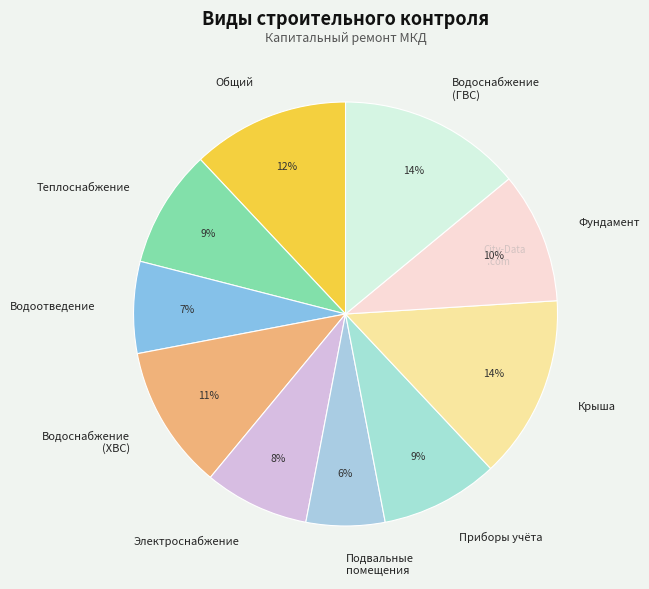

To the nearest percent, what percentage of the pie is Фундамент?

10%